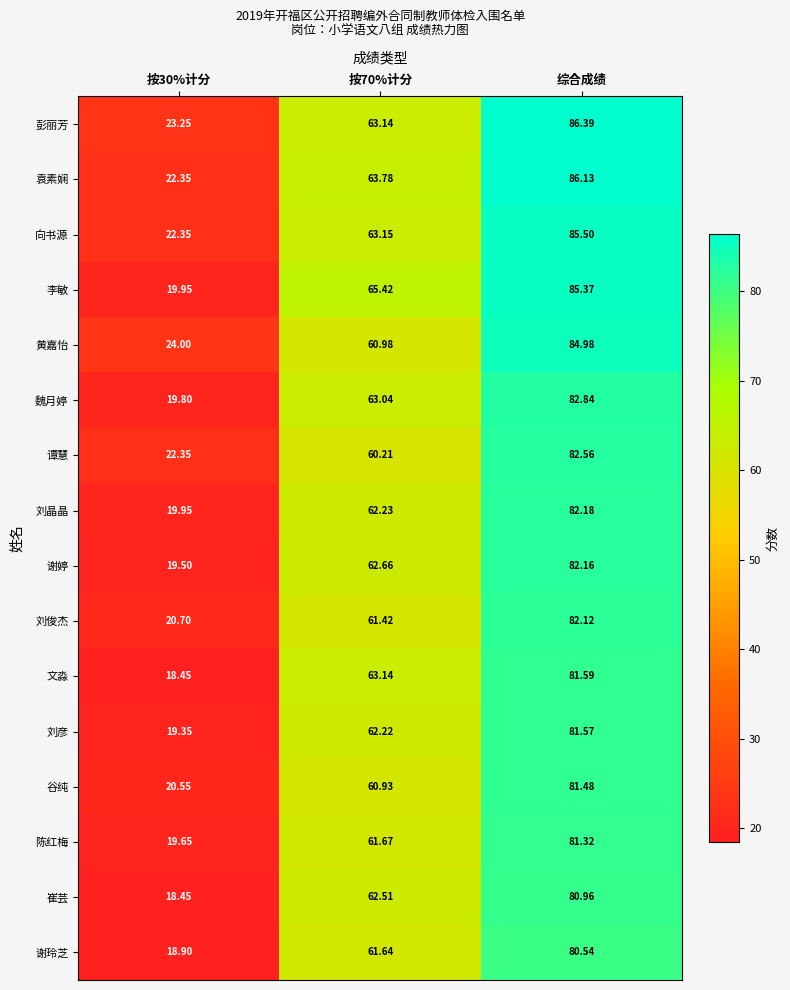

Which series has the widest spread of values?

李敏